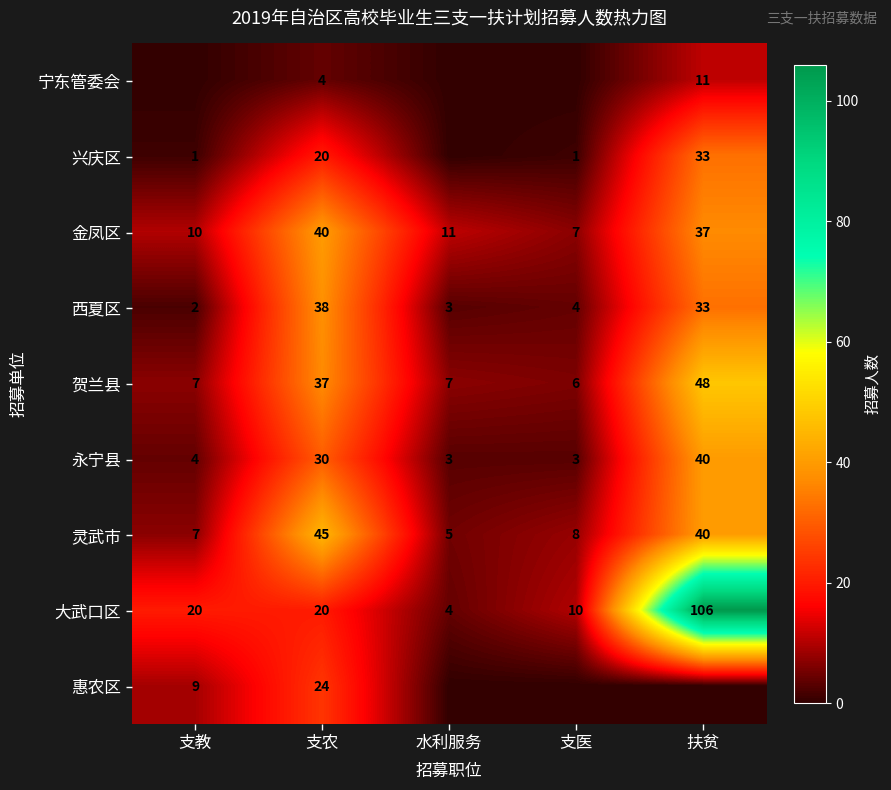

Which has a higher value, 支教 or 扶贫?

扶贫